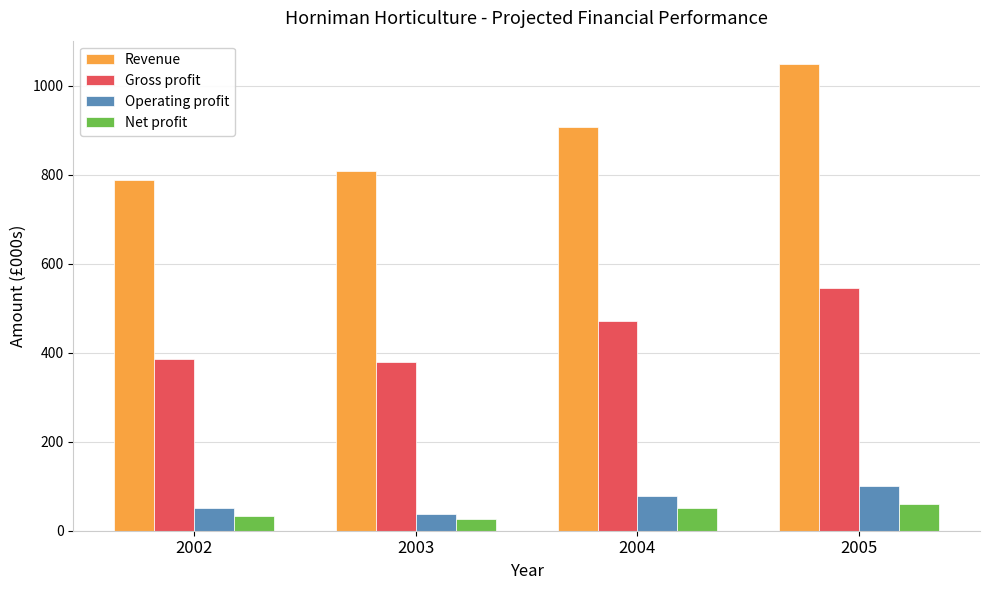

Is it true that Revenue equals 1048.8 at 2005?

True